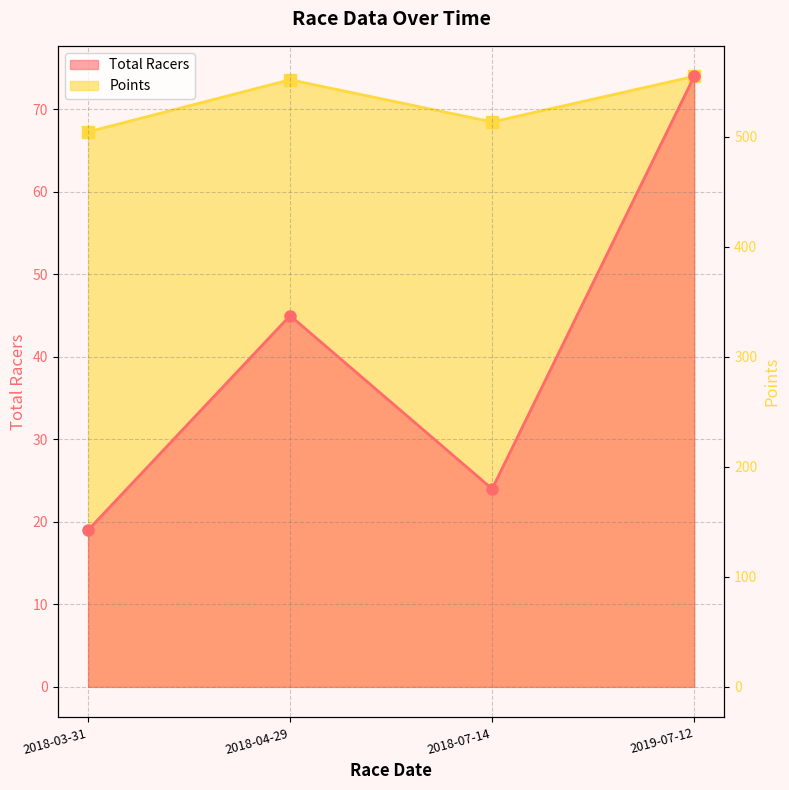

What is the value of the Points point at the 4th from the left?

554.8